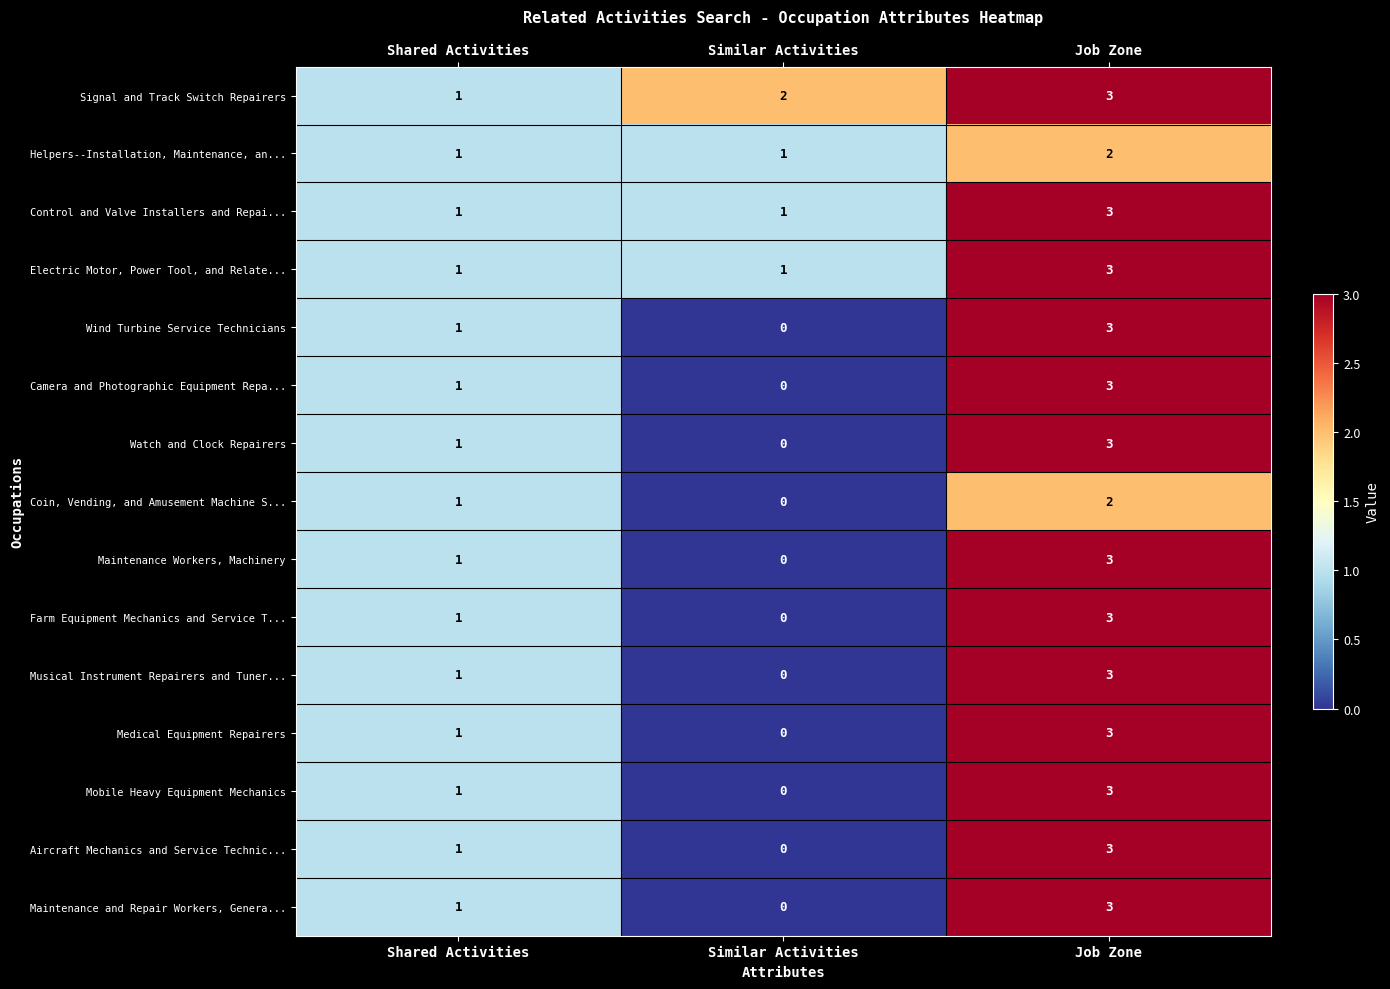

What is the sum of the Coin, Vending, and Amusement Machine S... values at Shared Activities and Job Zone?

3